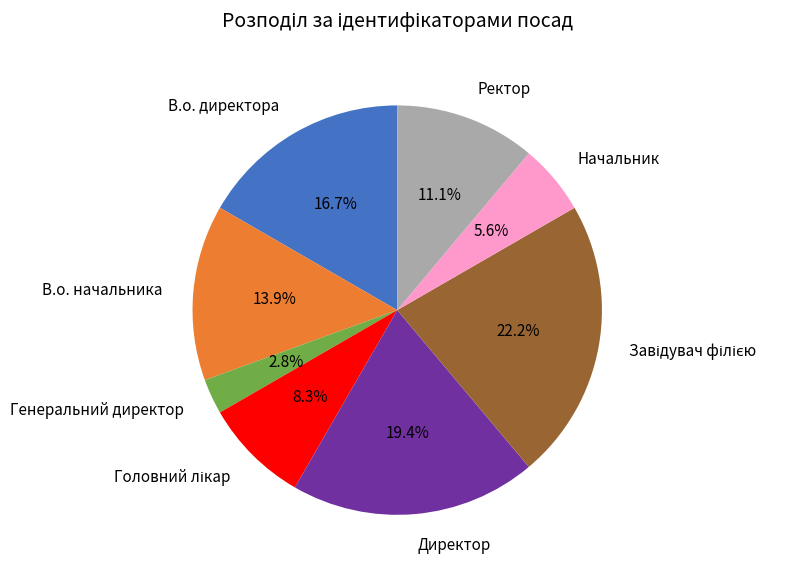

To the nearest percent, what is the combined percentage of Начальник and В.о. директора?

22%